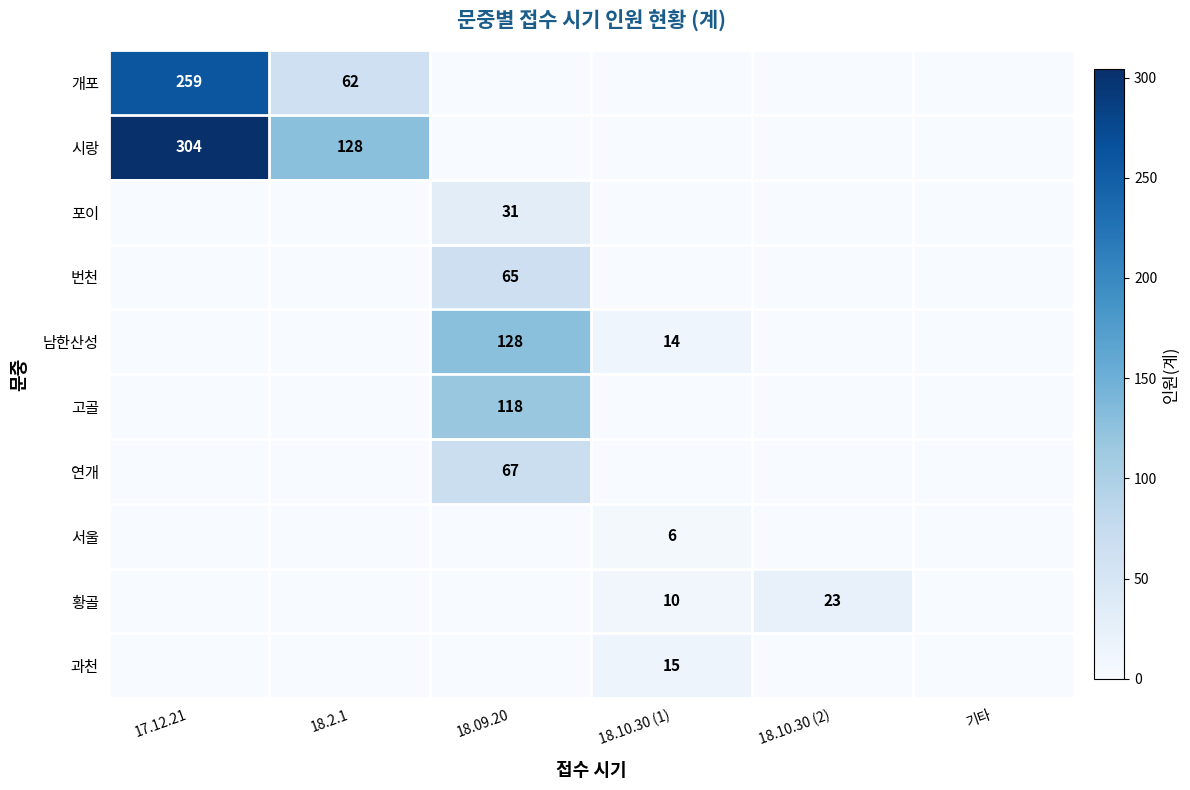

True or false: 서울 has a value of 6 at 18.10.30 (1).

True